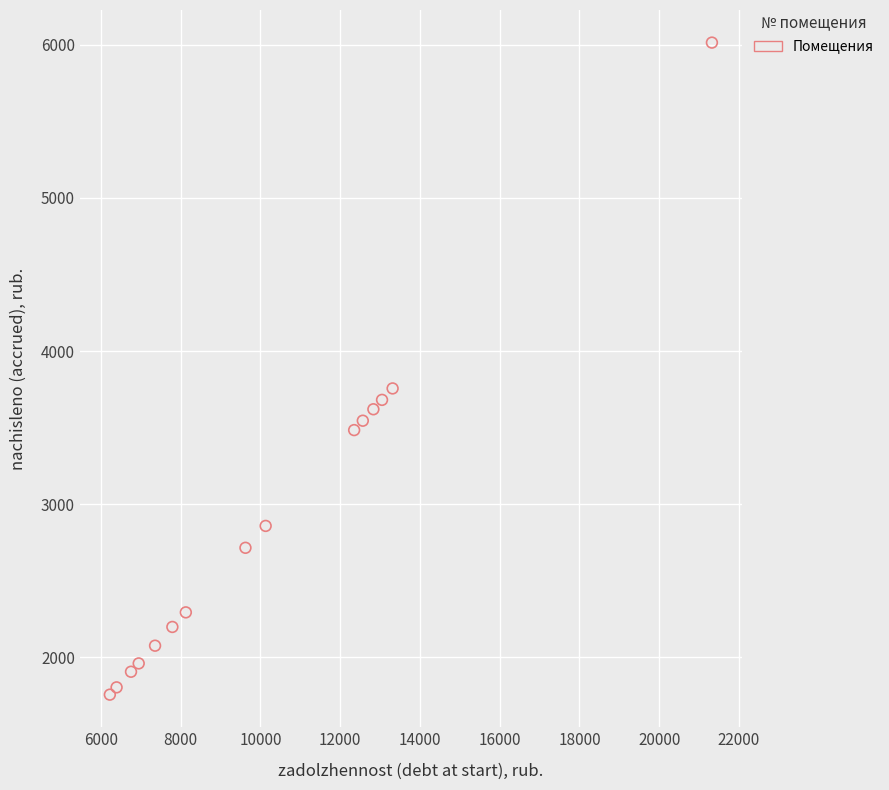

What Y value in the scatter plot is closest to 3885?

3755.8